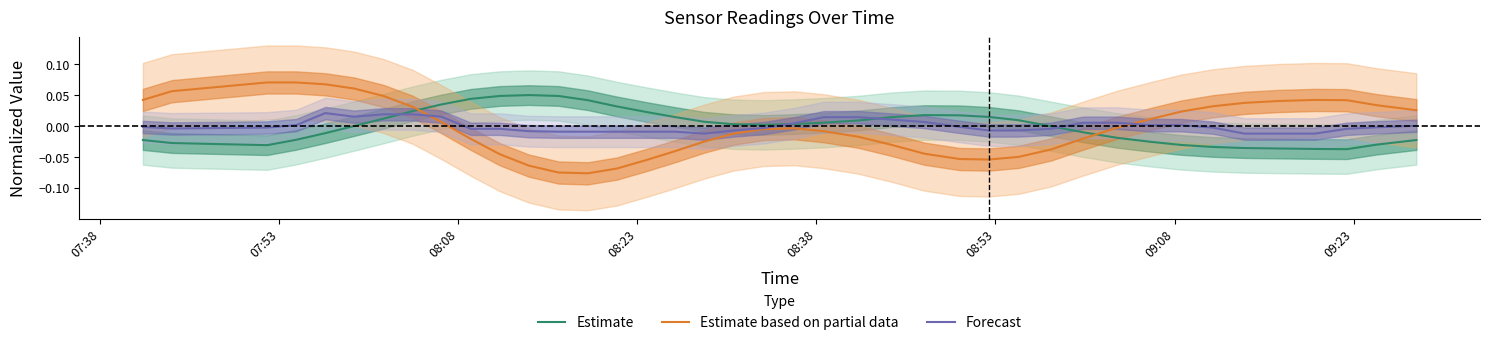

The Forecast series shows -0.0 at 07:53. True or false?

False